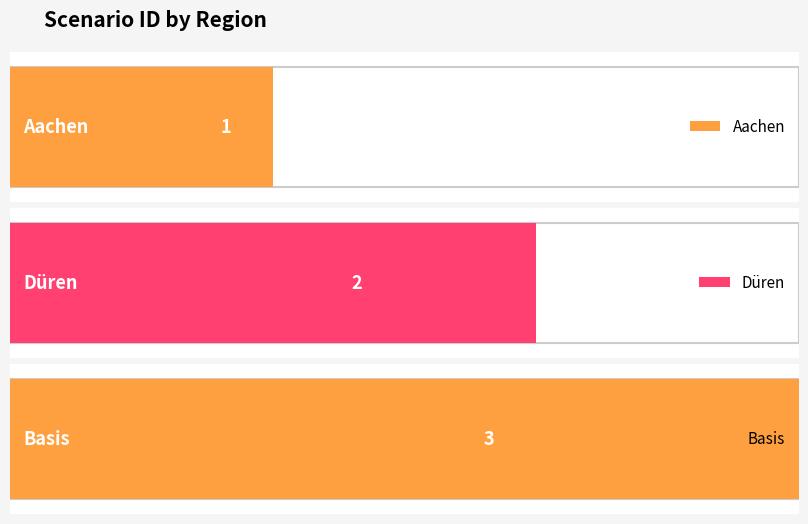

What is the difference between the values at Aachen and Düren?

1